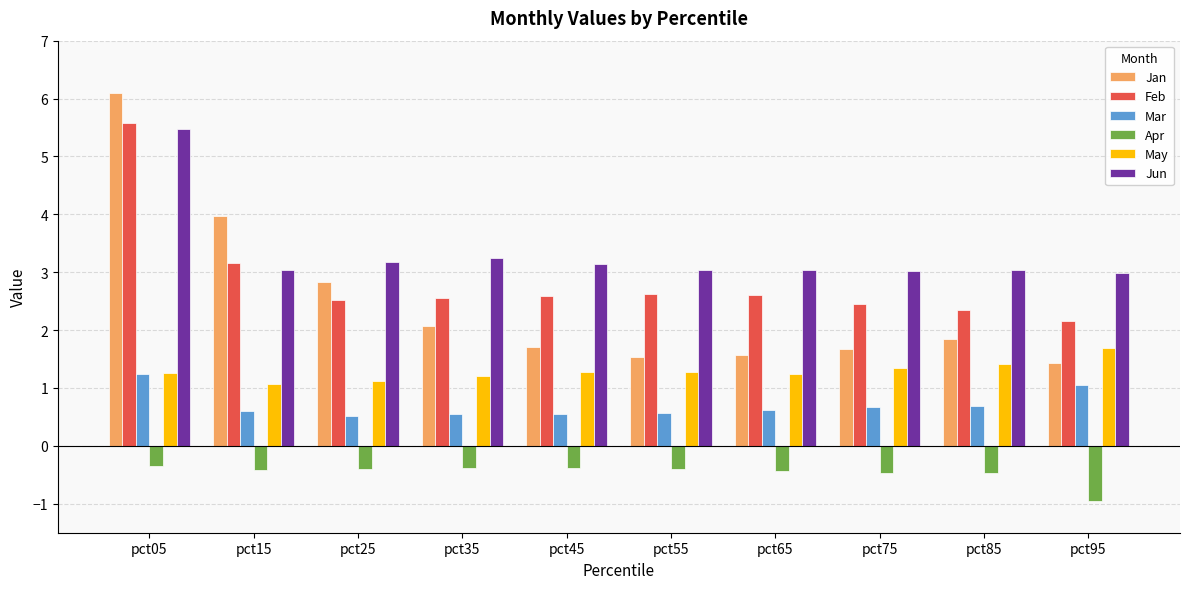

The Jan series shows 6.5 at pct15. True or false?

False